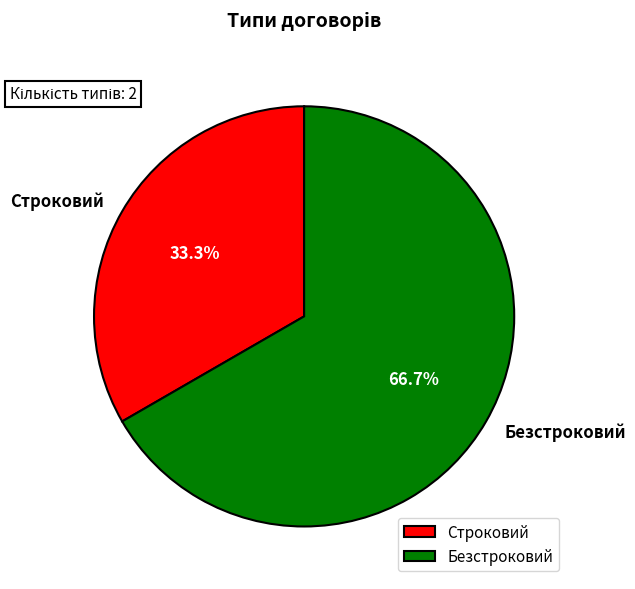

What is the ratio of the value at Безстроковий to the value at Строковий?

2.0